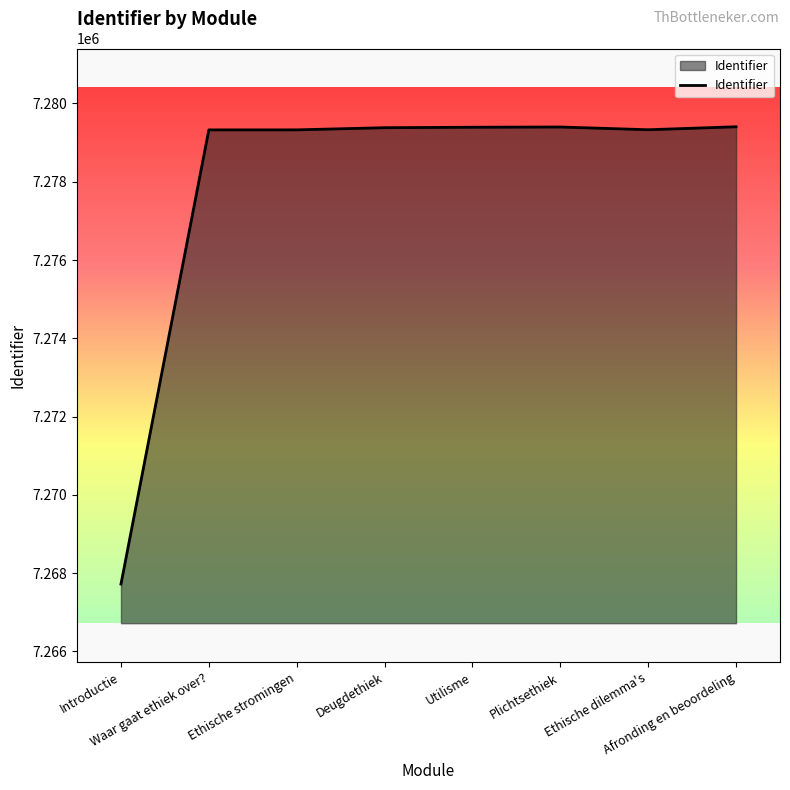

What is the difference between the values at Afronding en beoordeling and Ethische stromingen?

79